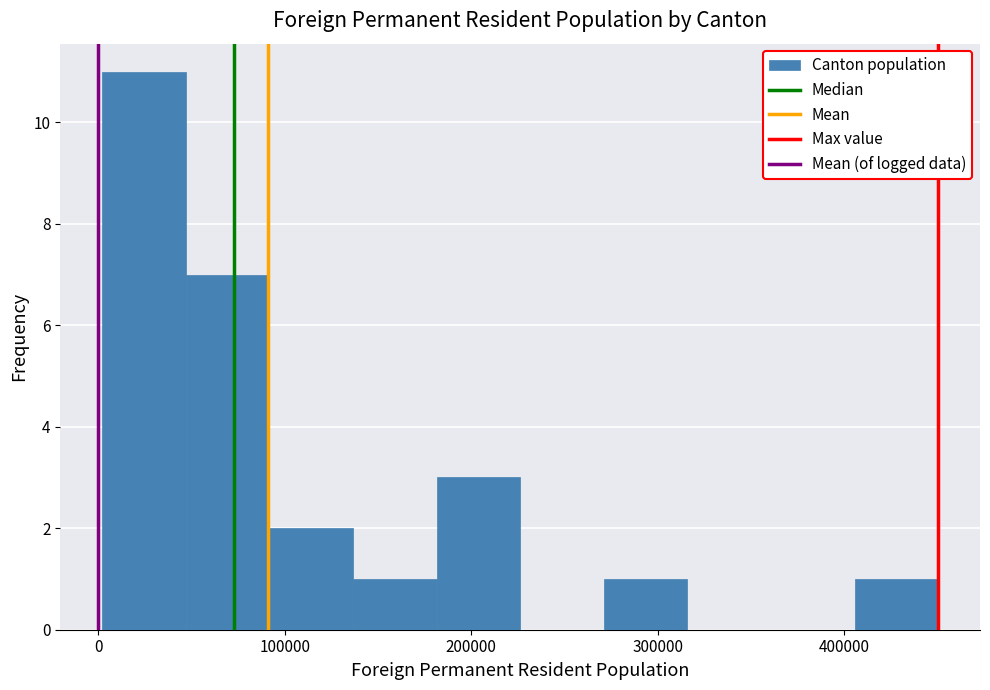

Which range on the x-axis has the tallest bar?

0 to 50000